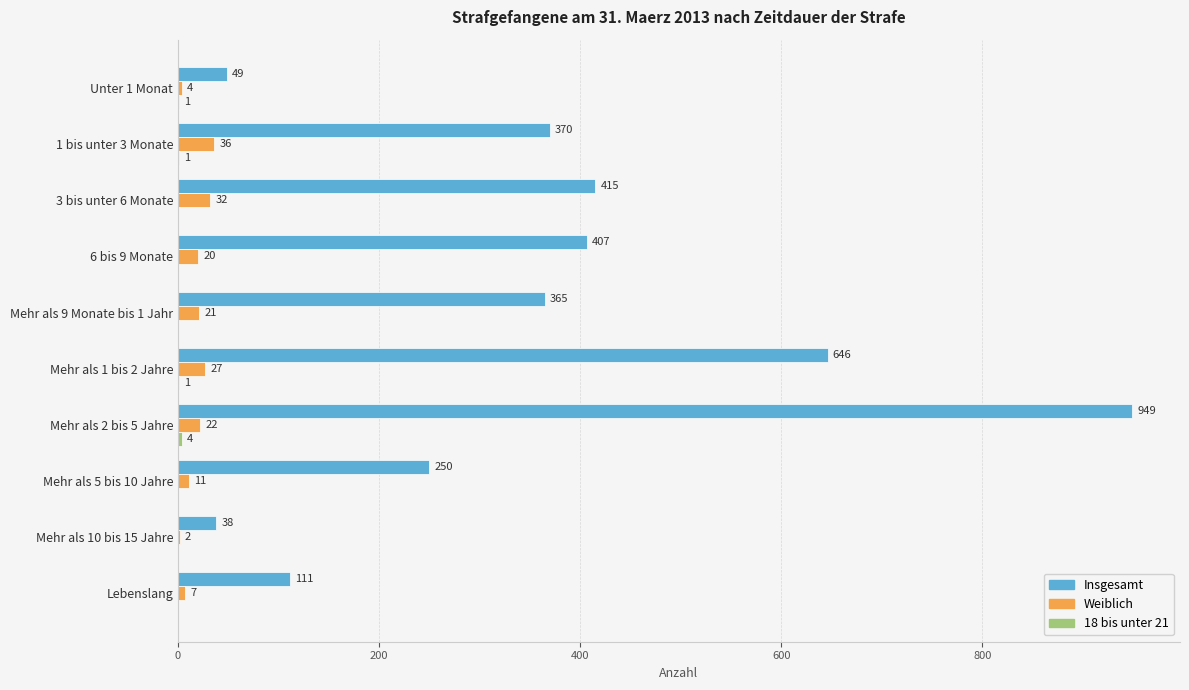

Where is Weiblich nearest to the value 19?

6 bis 9 Monate